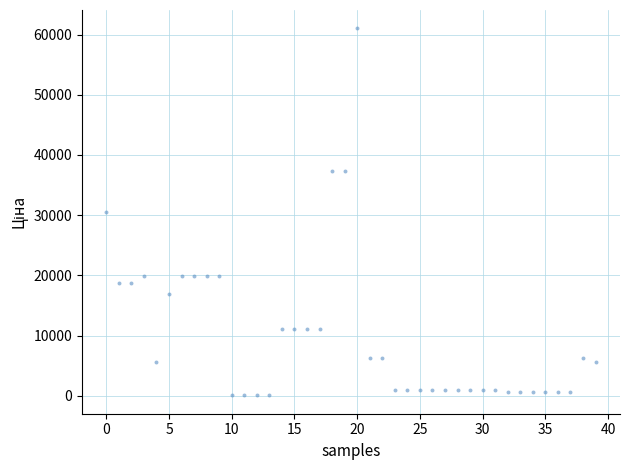

What is the range of Y values (max minus min)?

60968.0